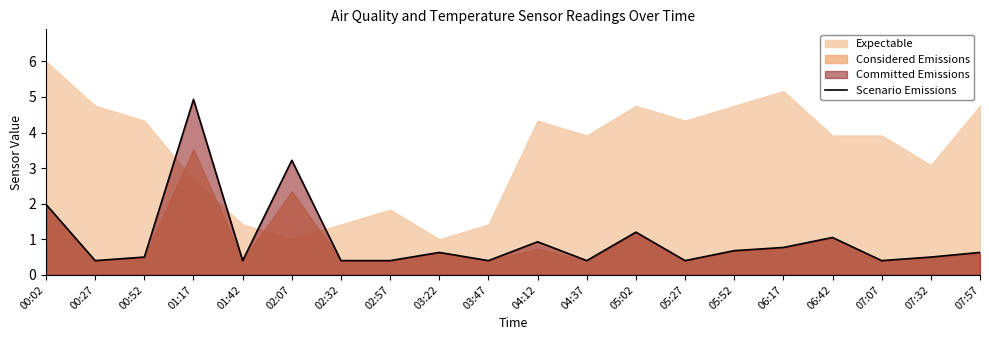

Reading left to right, extract all data points from this chart.

00:02=2.0	00:27=0.4	00:52=0.5	01:17=4.9	01:42=0.4	02:07=3.2	02:32=0.4	02:57=0.4	03:22=0.6	03:47=0.4	04:12=0.9	04:37=0.4	05:02=1.2	05:27=0.4	05:52=0.7	06:17=0.8	06:42=1.1	07:07=0.4	07:32=0.5	07:57=0.6